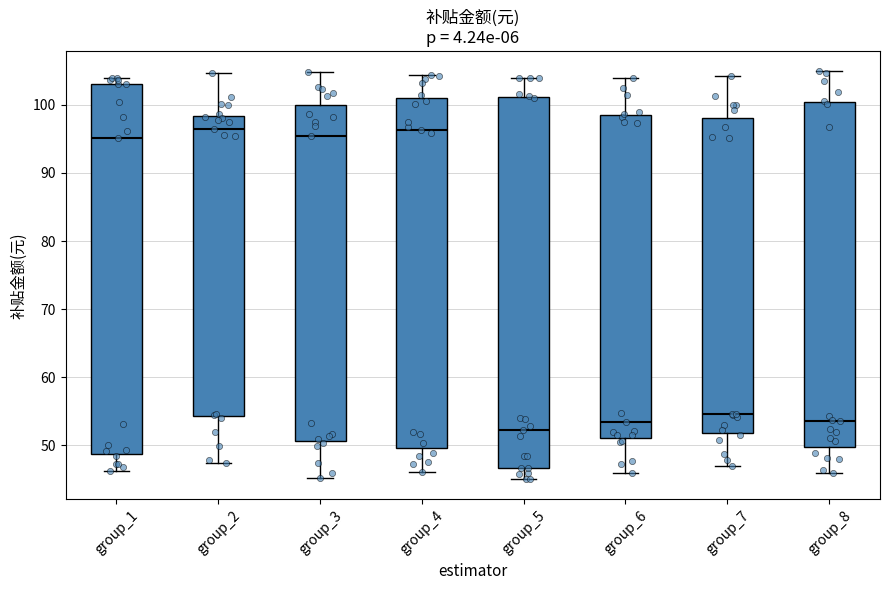

Which box's median line is the lowest?

group_5